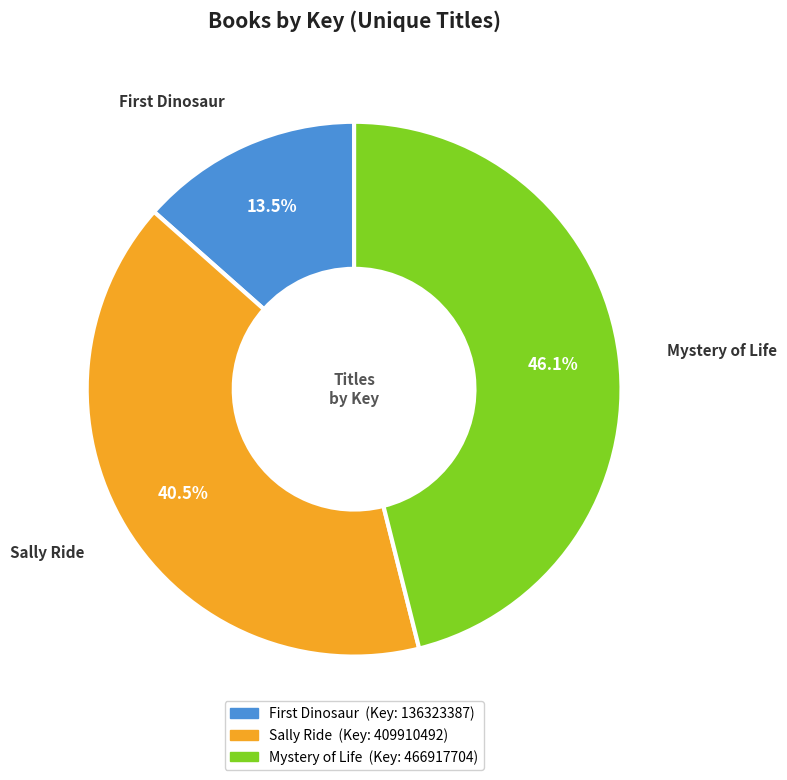

Which category has the smallest portion of the pie?

First Dinosaur